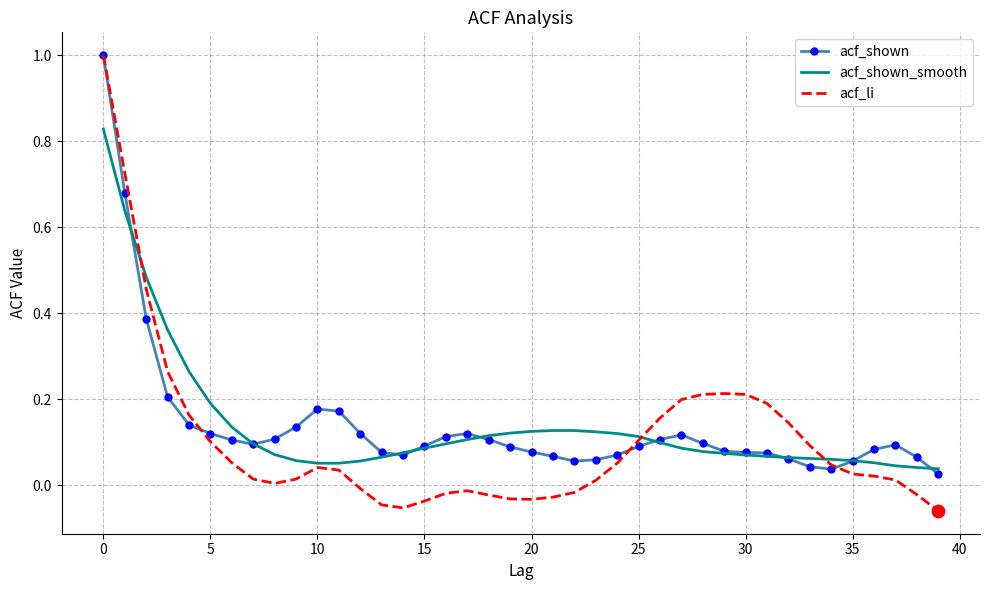

What are all the series names shown in the legend?

acf_shown, acf_shown_smooth, acf_li